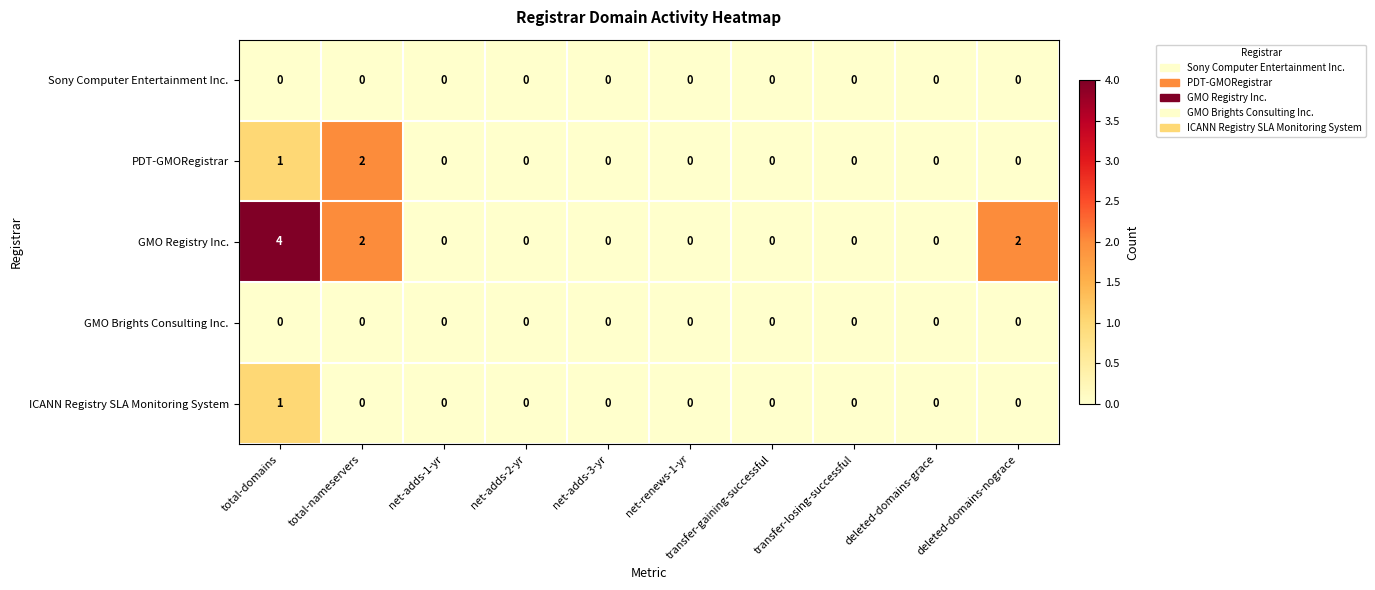

What is the difference between the maximum and second lowest values in the GMO Registry Inc. series?

4